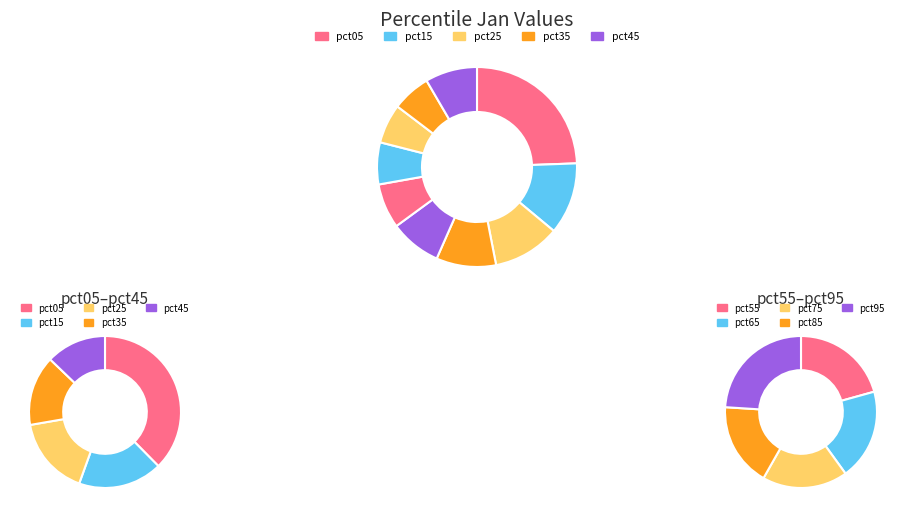

Which category has the biggest portion of the pie?

pct05